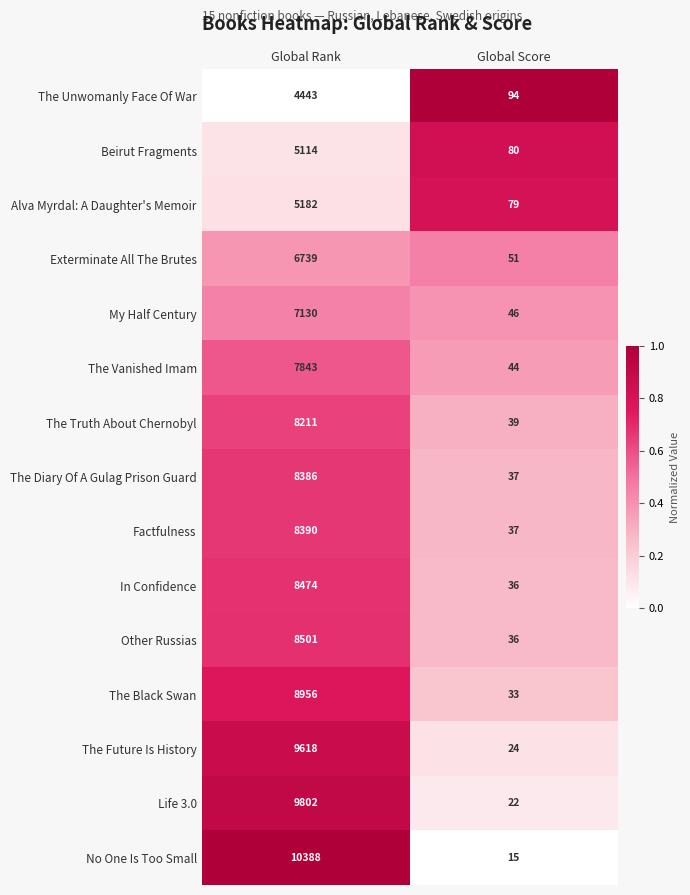

Reading left to right, what are all the values shown in this chart?

The Unwomanly Face Of War: Global Rank=4443	Global Score=94
Beirut Fragments: Global Rank=5114	Global Score=80
Alva Myrdal: A Daughter's Memoir: Global Rank=5182	Global Score=79
Exterminate All The Brutes: Global Rank=6739	Global Score=51
My Half Century: Global Rank=7130	Global Score=46
The Vanished Imam: Global Rank=7843	Global Score=44
The Truth About Chernobyl: Global Rank=8211	Global Score=39
The Diary Of A Gulag Prison Guard: Global Rank=8386	Global Score=37
Factfulness: Global Rank=8390	Global Score=37
In Confidence: Global Rank=8474	Global Score=36
Other Russias: Global Rank=8501	Global Score=36
The Black Swan: Global Rank=8956	Global Score=33
The Future Is History: Global Rank=9618	Global Score=24
Life 3.0: Global Rank=9802	Global Score=22
No One Is Too Small: Global Rank=10388	Global Score=15